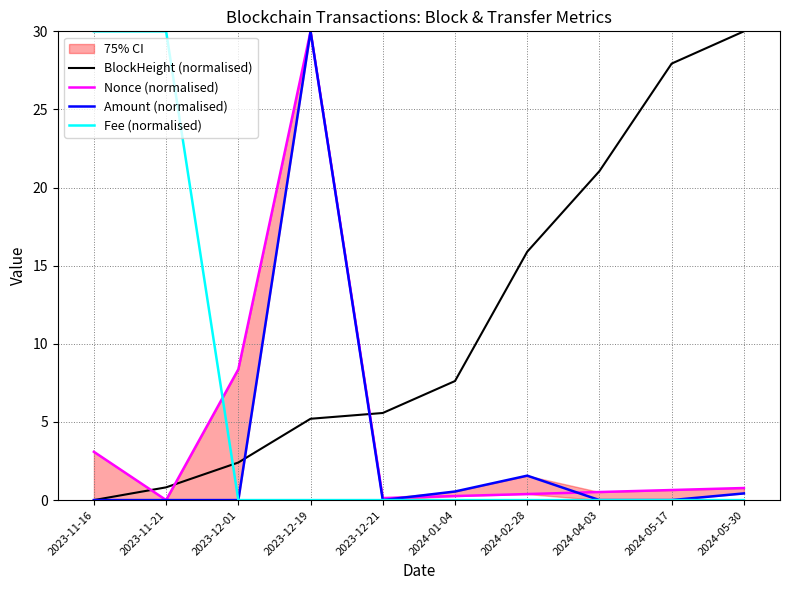

Where is Amount (normalised) nearest to the value 15?

2024-02-28